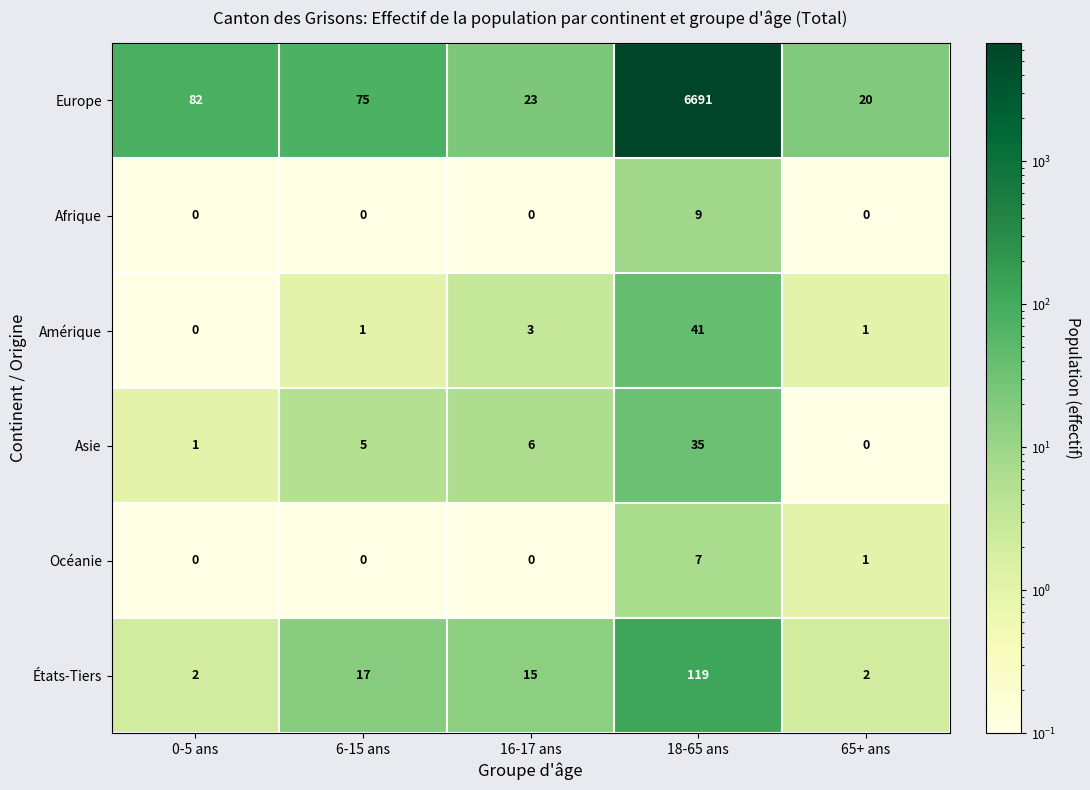

Reading right to left, transcribe all the data shown in this chart.

Europe: 65+ ans=20	18-65 ans=6691	16-17 ans=23	6-15 ans=75	0-5 ans=82
Afrique: 65+ ans=0	18-65 ans=9	16-17 ans=0	6-15 ans=0	0-5 ans=0
Amérique: 65+ ans=1	18-65 ans=41	16-17 ans=3	6-15 ans=1	0-5 ans=0
Asie: 65+ ans=0	18-65 ans=35	16-17 ans=6	6-15 ans=5	0-5 ans=1
Océanie: 65+ ans=1	18-65 ans=7	16-17 ans=0	6-15 ans=0	0-5 ans=0
États-Tiers: 65+ ans=2	18-65 ans=119	16-17 ans=15	6-15 ans=17	0-5 ans=2